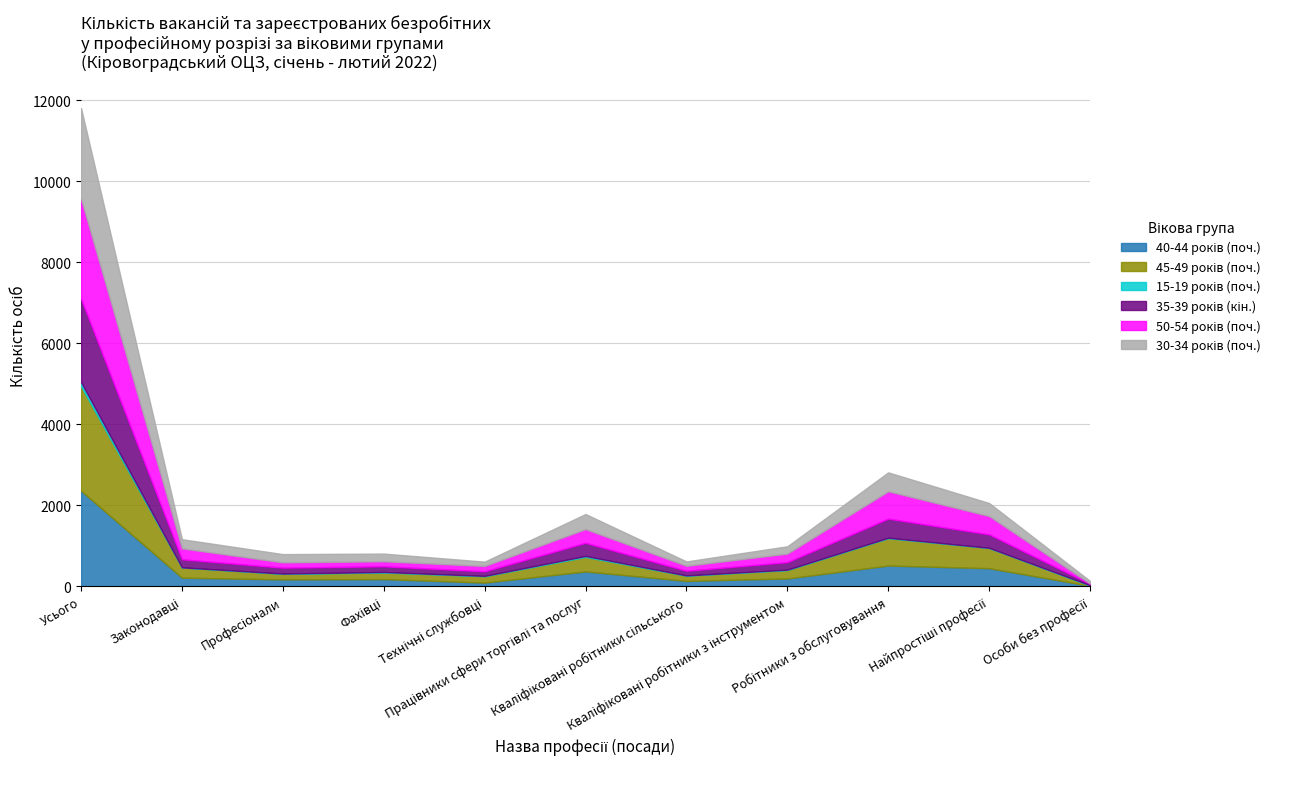

What is the spread (max minus min) of values at Професіонали?

196